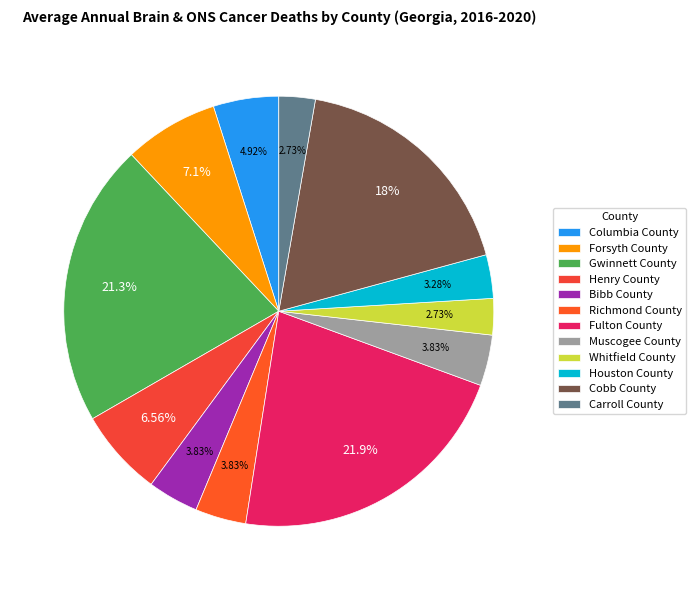

How many slices are in this pie chart?

12